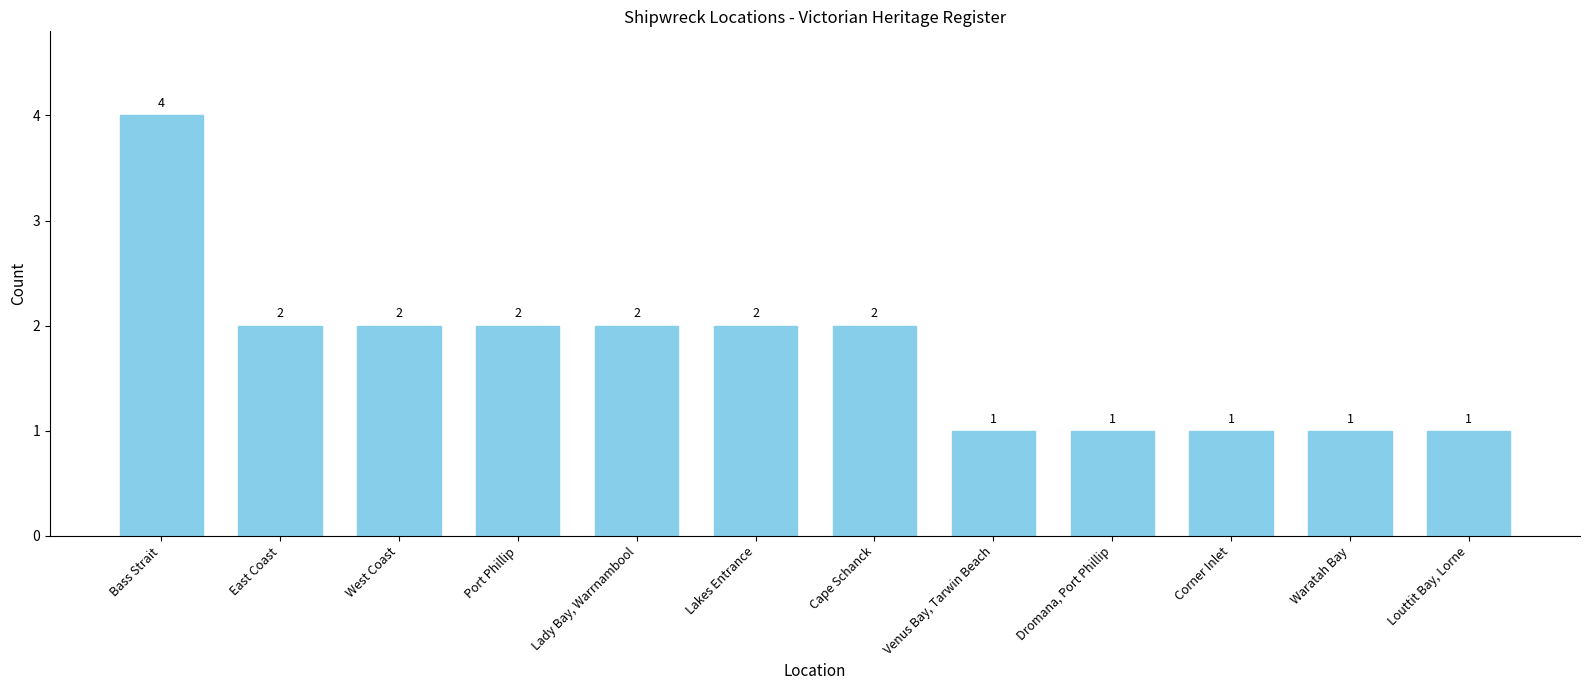

Is it true that the value at Dromana, Port Phillip is 0?

False